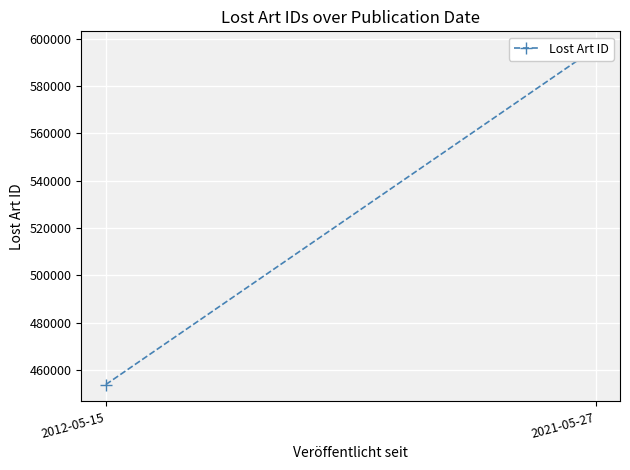

At which category does the chart reach its minimum across all series?

2012-05-15